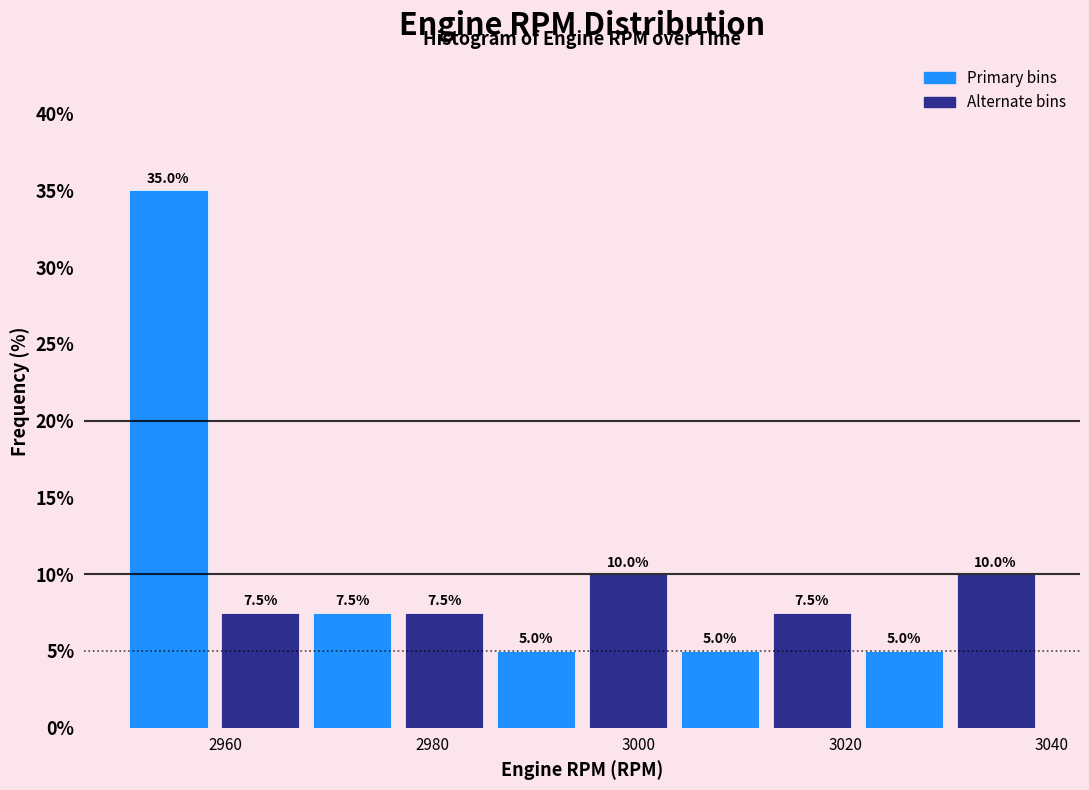

Reading left to right, list every bar in this chart as the range it spans on the x-axis followed by its height. The bar edges are not printed on the chart, so give them approximately, as read against the axis.

2950 to 2958: 35.0
2958 to 2968: 7.5
2968 to 2976: 7.5
2976 to 2986: 7.5
2986 to 2994: 5.0
2994 to 3004: 10.0
3004 to 3012: 5.0
3012 to 3022: 7.5
3022 to 3030: 5.0
3030 to 3040: 10.0